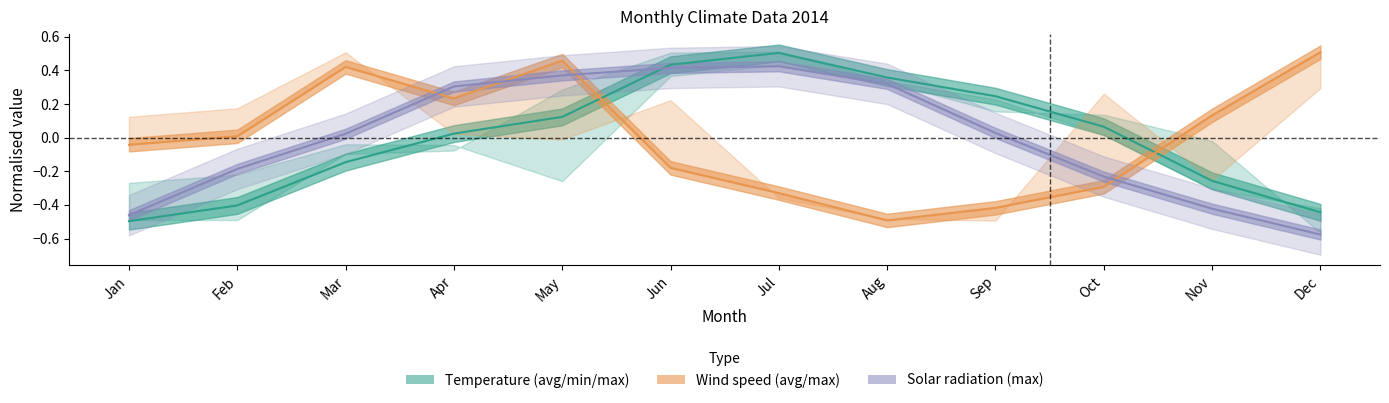

What is the difference between the maximum and second lowest values in the Temperatur oben (AVG C) series?

0.9